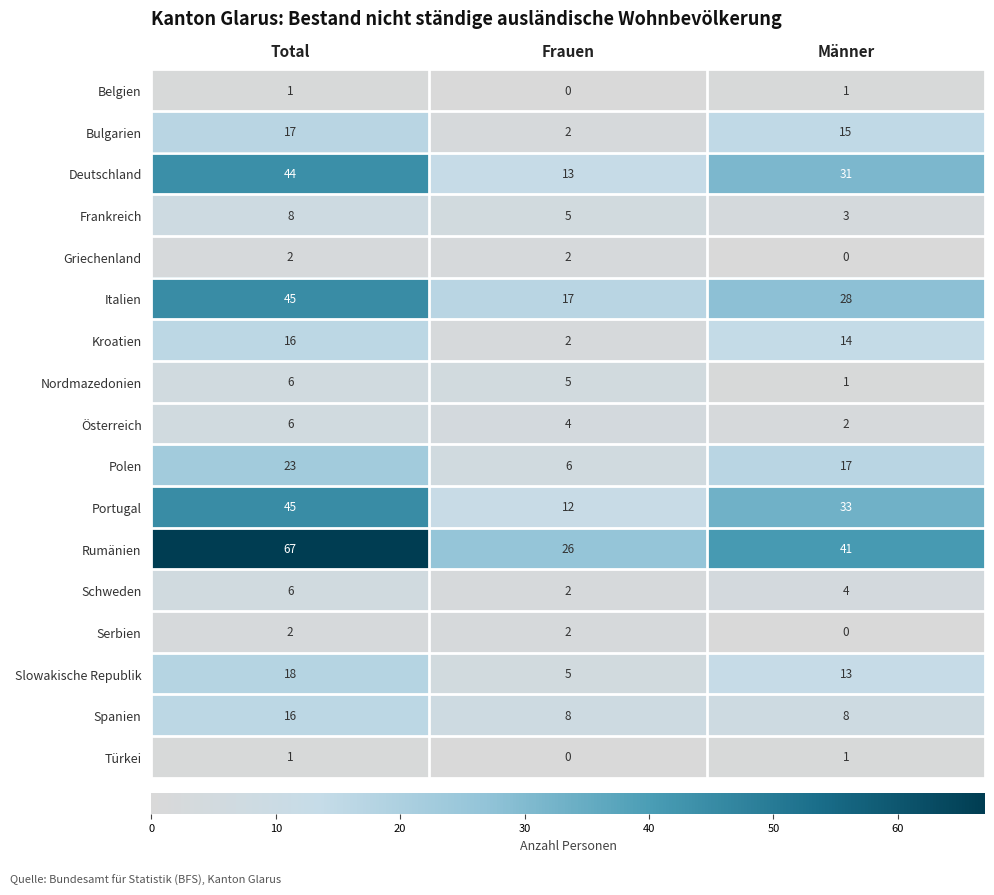

At which label does Rumänien reach its peak?

Total